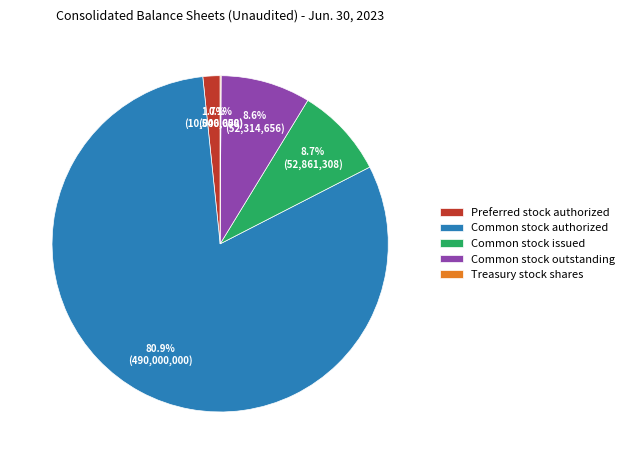

What is the largest slice in the pie chart?

Common stock authorized